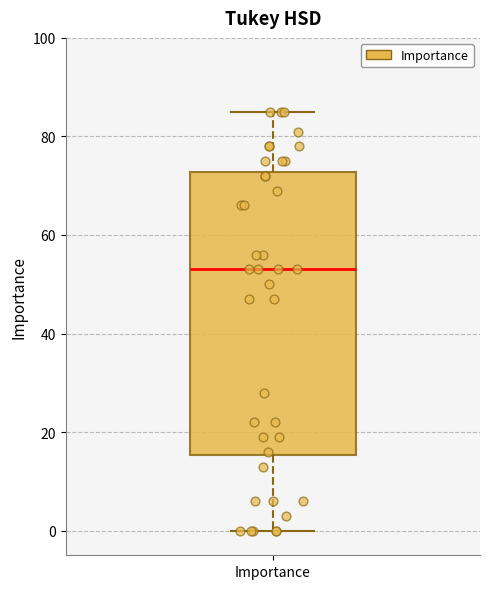

Transcribe this box plot: give where the median line is, the range the box spans, and where the two whiskers end, as read against the y-axis. The values are not printed on the chart, so give them approximately, as read against the axis.

median 54, box 16 to 72, whiskers 0 to 86